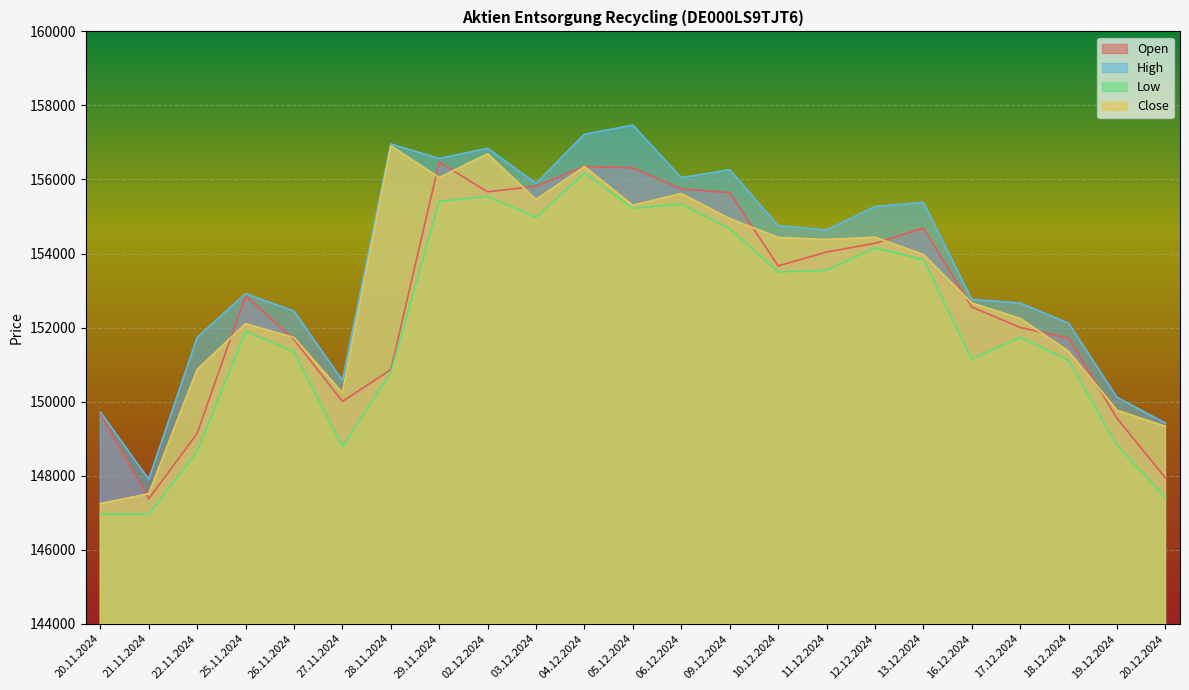

At how many categories does at least one series exceed 148914?

22